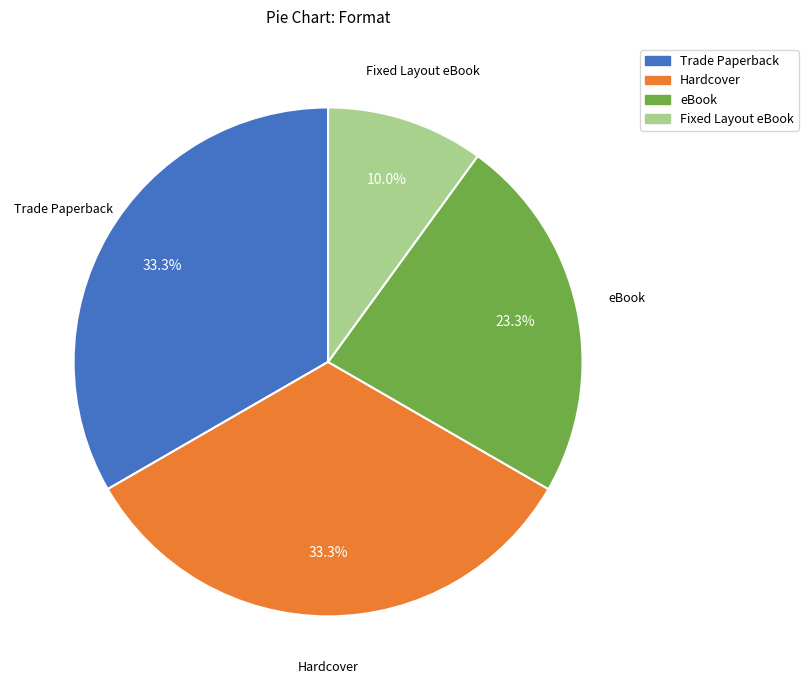

True or false: Trade Paperback accounts for 42% of the total.

False